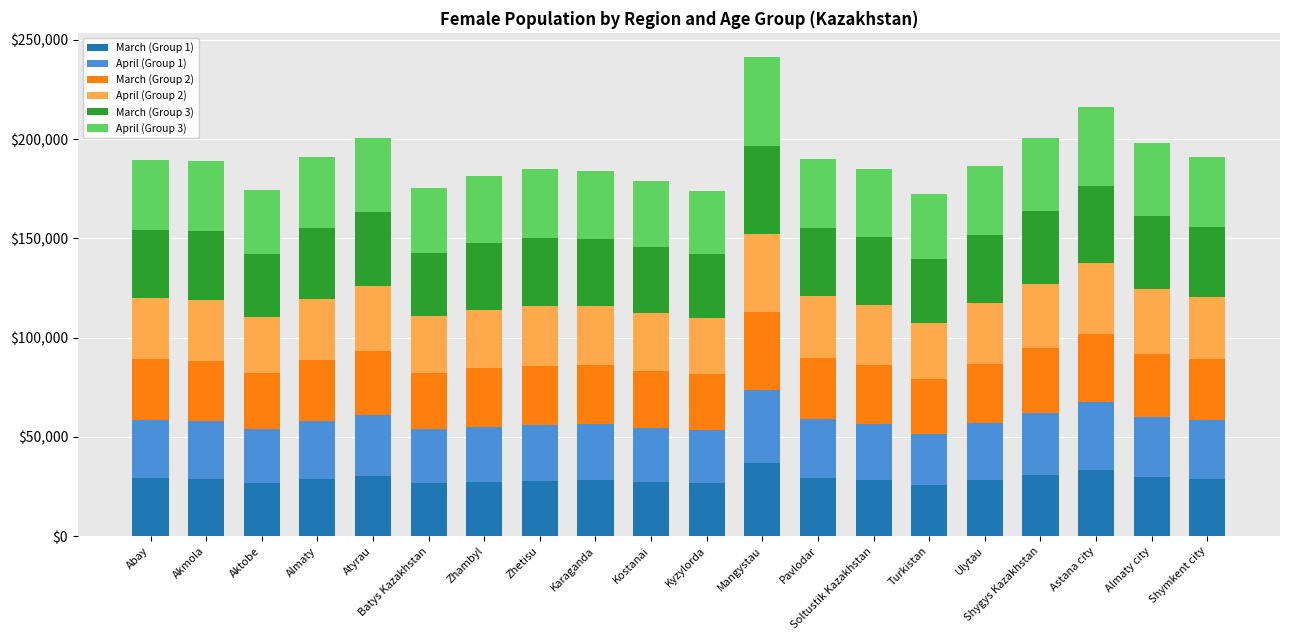

What is the lowest value of the March (Group 1) series?

25696